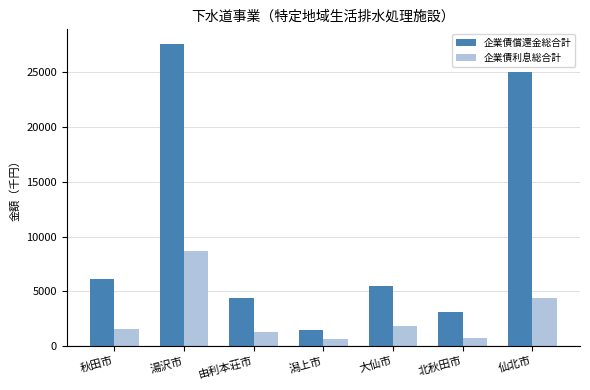

The value of 企業債利息総合計 at 湯沢市 is 3410. True or false?

False